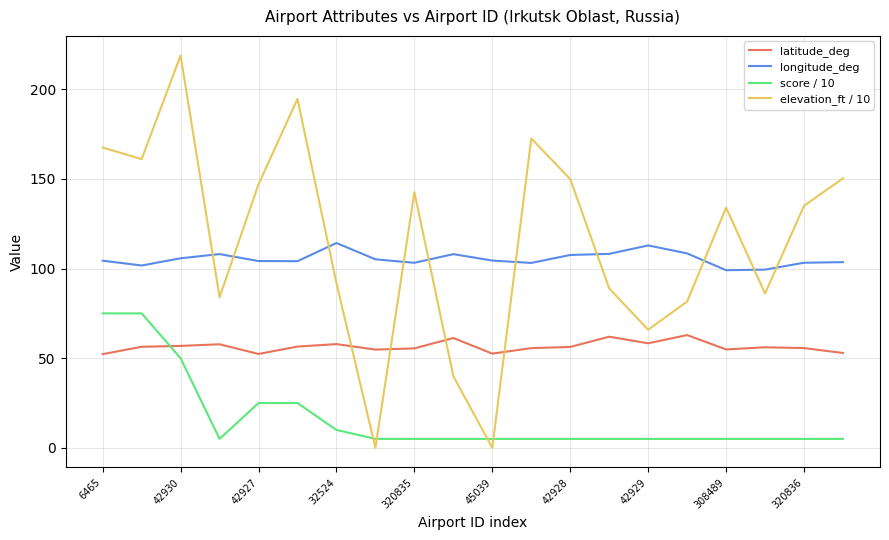

What is the highest value of the elevation_ft / 10 series?

218.8